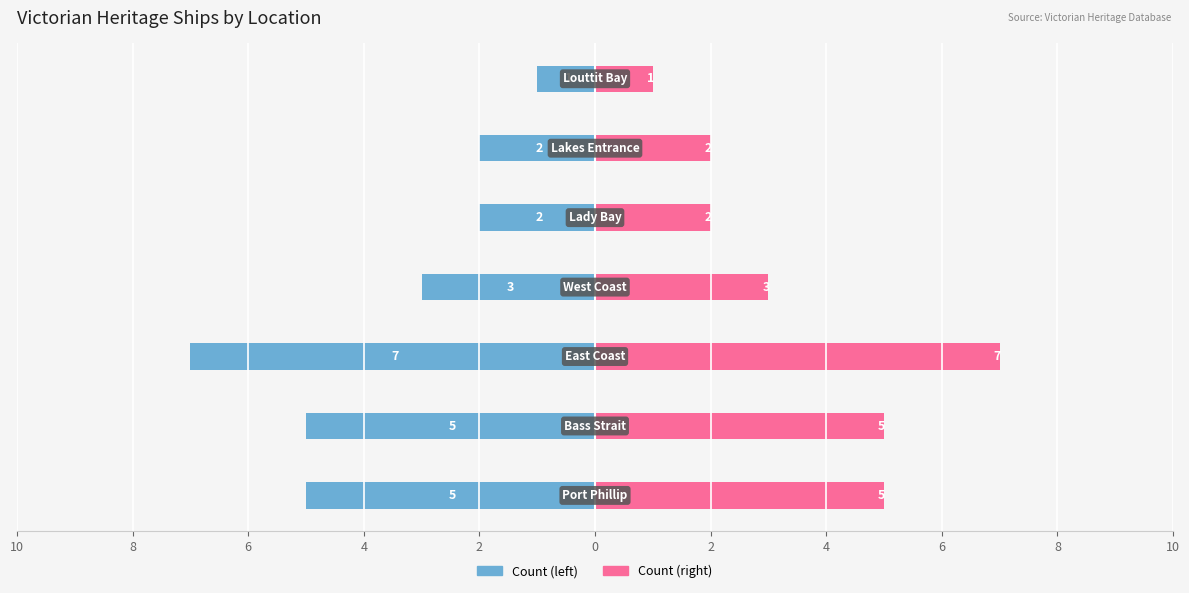

Which series has the widest spread of values?

Count (left)